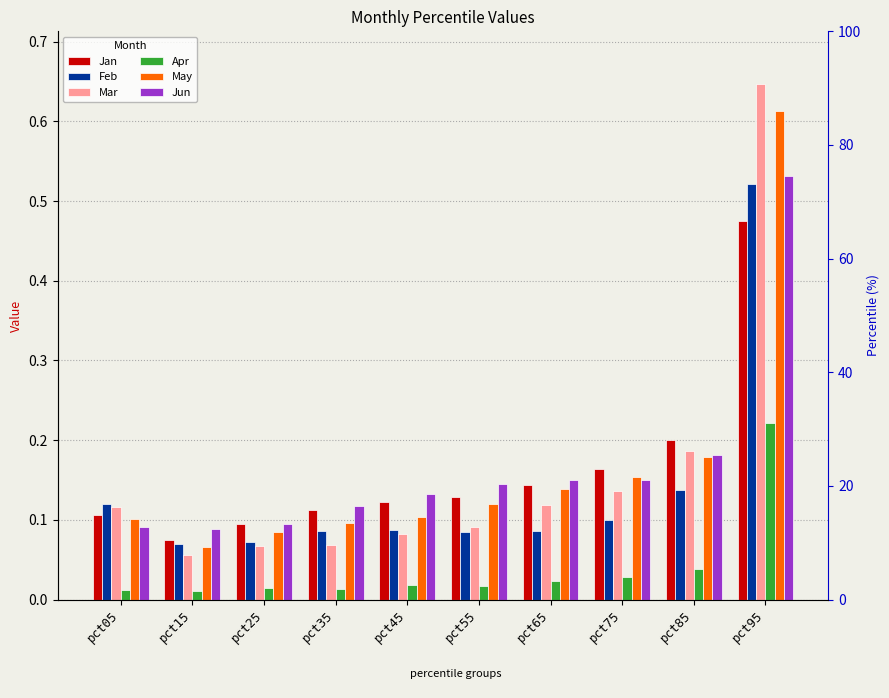

Is it true that May equals 0.2 at pct55?

False